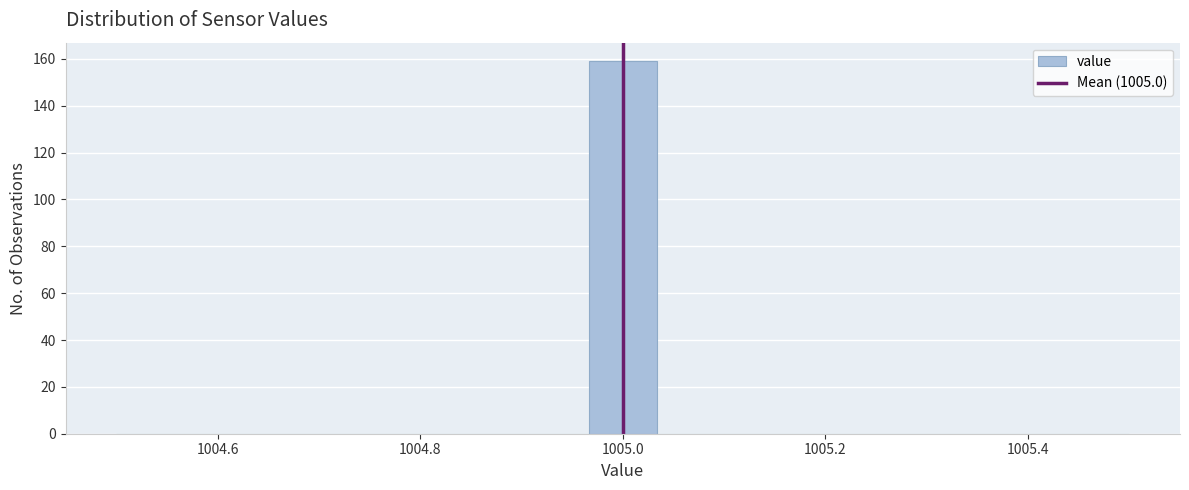

Around what value on the x-axis is the tallest bar? Give the approximate position of its centre, as read against the axis.

1005.00